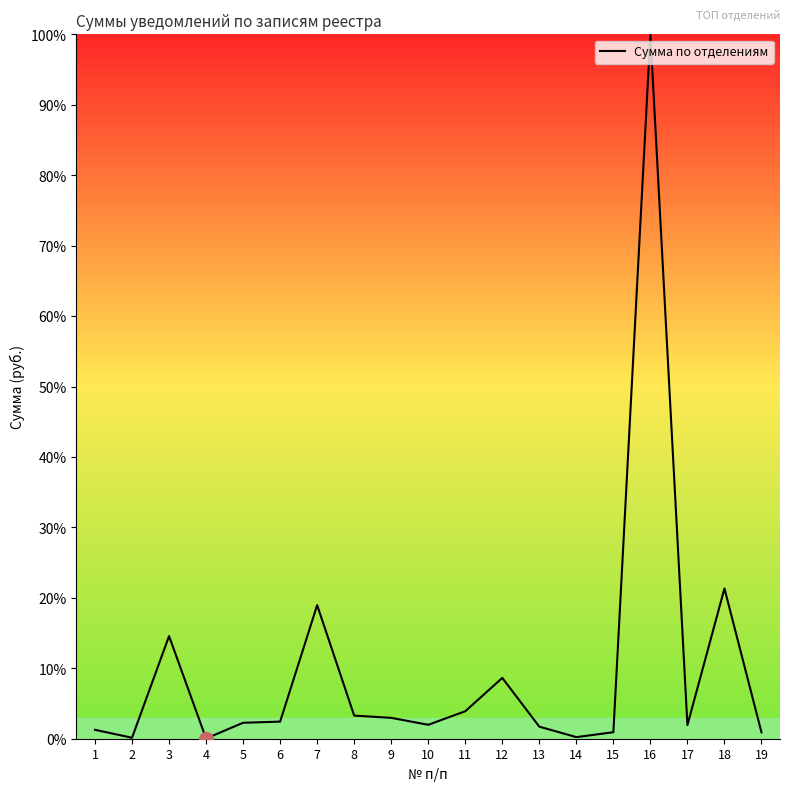

At which label is the value closest to 50?

18